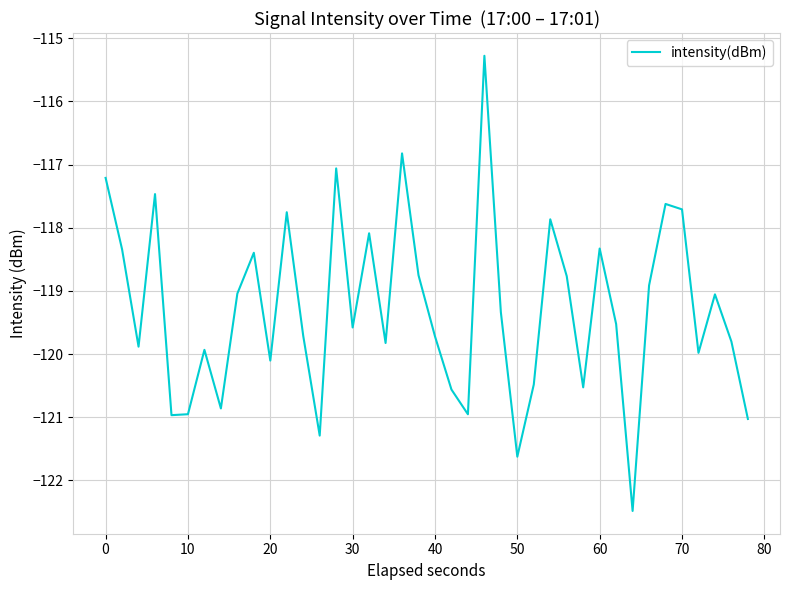

What is the greatest value displayed?

-115.3